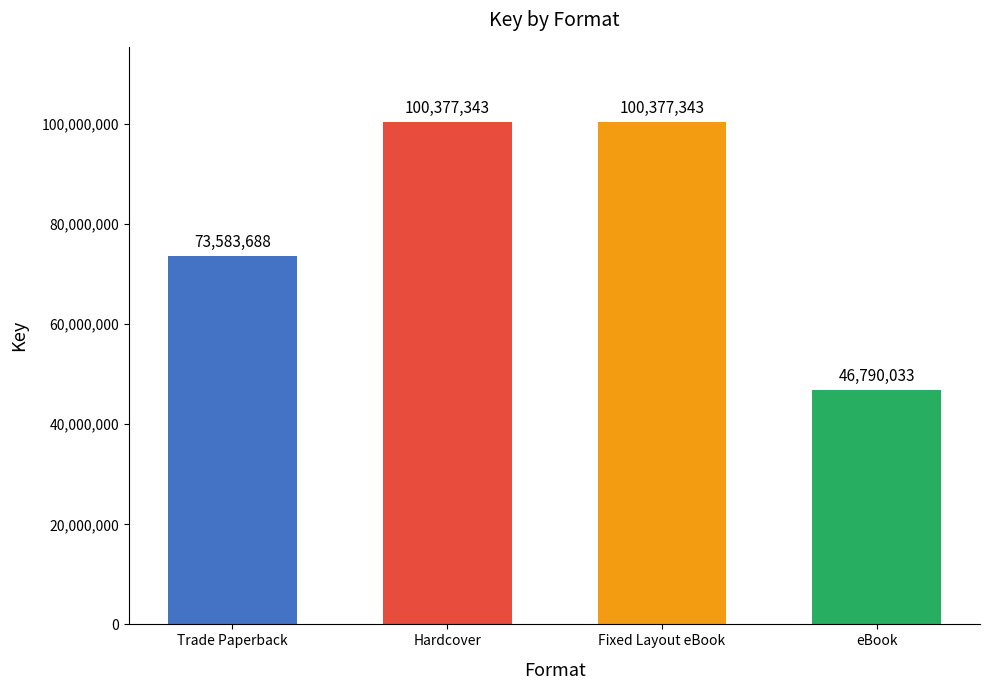

How many values are below 100377343?

2